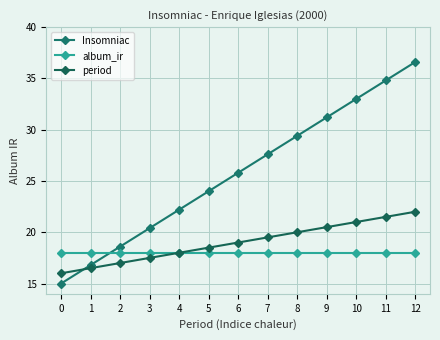

Rank the categories by period value from highest to lowest.

12, 11, 10, 9, 8, 7, 6, 5, 4, 3, 2, 1, 0